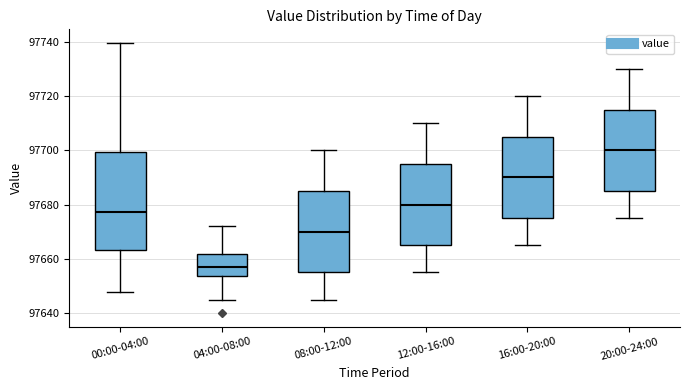

Reading left to right, read every box against the y-axis: the position of its median line, the range the box covers, and the ends of its whiskers. The values are not printed on the chart, so give them approximately, as read against the axis.

00:00-04:00: median 97678, box 97664 to 97700, whiskers 97648 to 97740
04:00-08:00: median 97656, box 97654 to 97662, whiskers 97646 to 97672
08:00-12:00: median 97670, box 97656 to 97686, whiskers 97646 to 97700
12:00-16:00: median 97680, box 97666 to 97696, whiskers 97656 to 97710
16:00-20:00: median 97690, box 97676 to 97706, whiskers 97666 to 97720
20:00-24:00: median 97700, box 97686 to 97716, whiskers 97676 to 97730